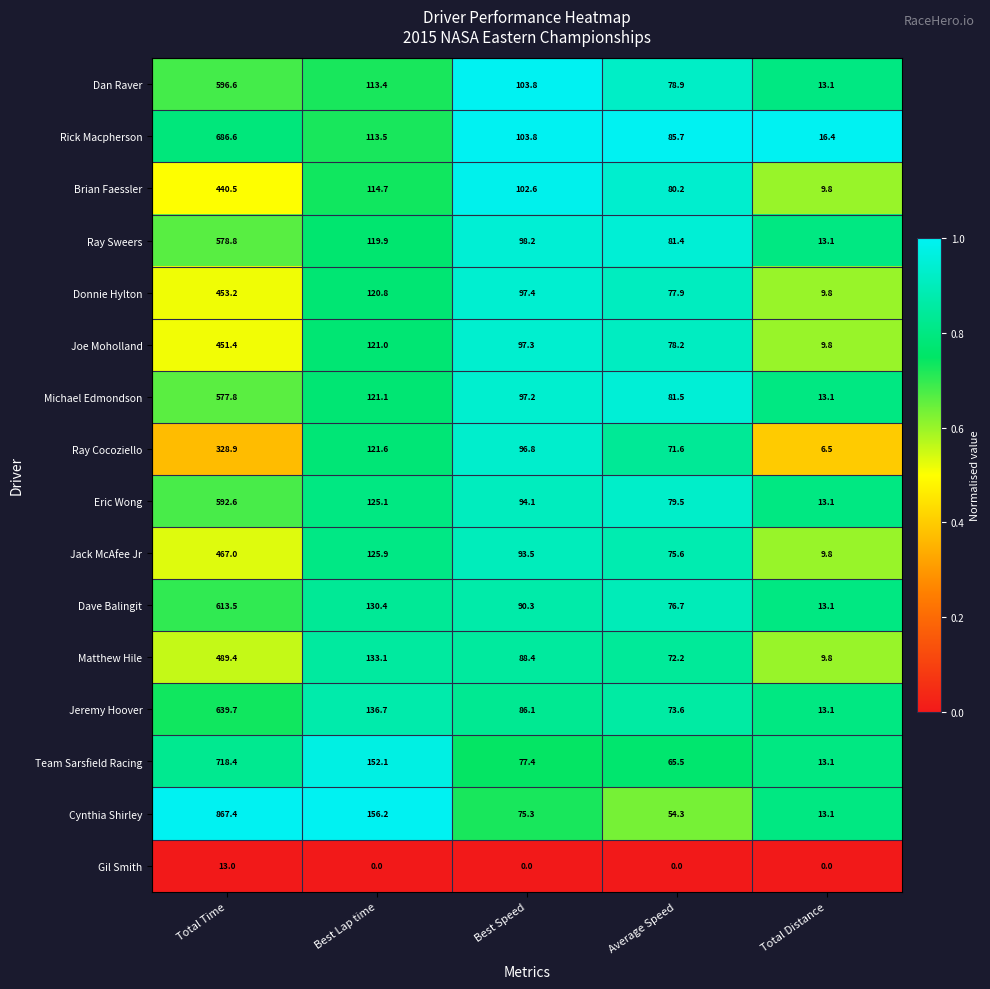

Which category has the highest value in the Brian Faessler series?

Total Time